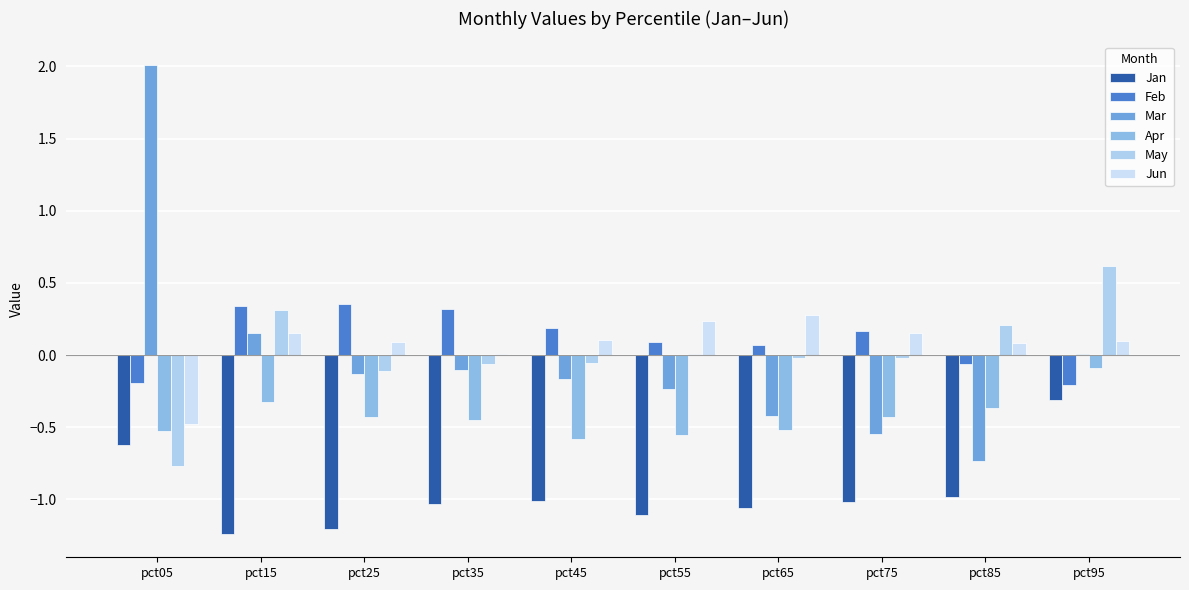

Rank the series at pct05 from highest to lowest value.

Mar, Feb, Jun, Apr, Jan, May